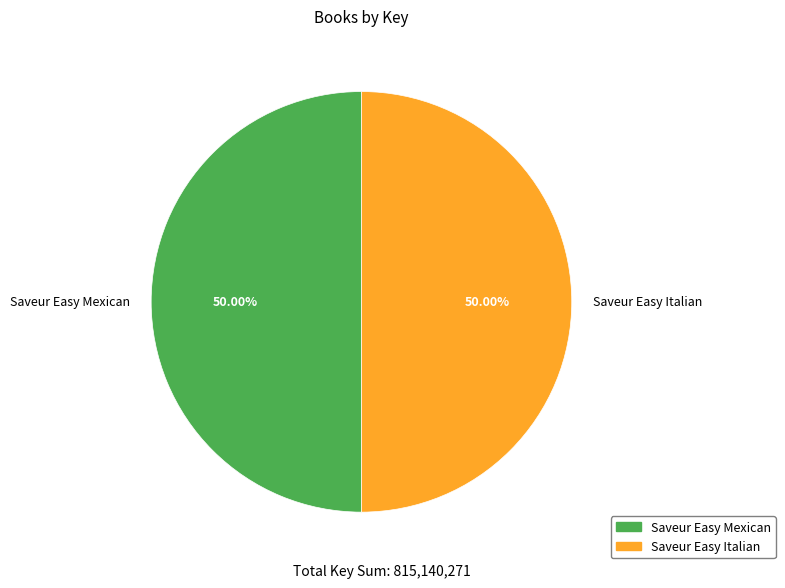

Approximately how many times larger is the value at Saveur Easy Mexican compared to Saveur Easy Italian?

1.0